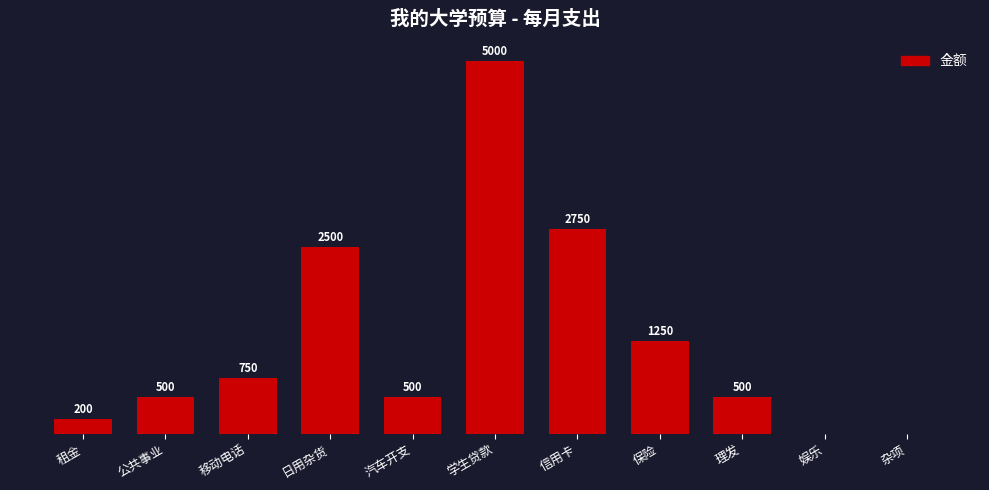

Where is the data nearest to the value 2500?

日用杂货